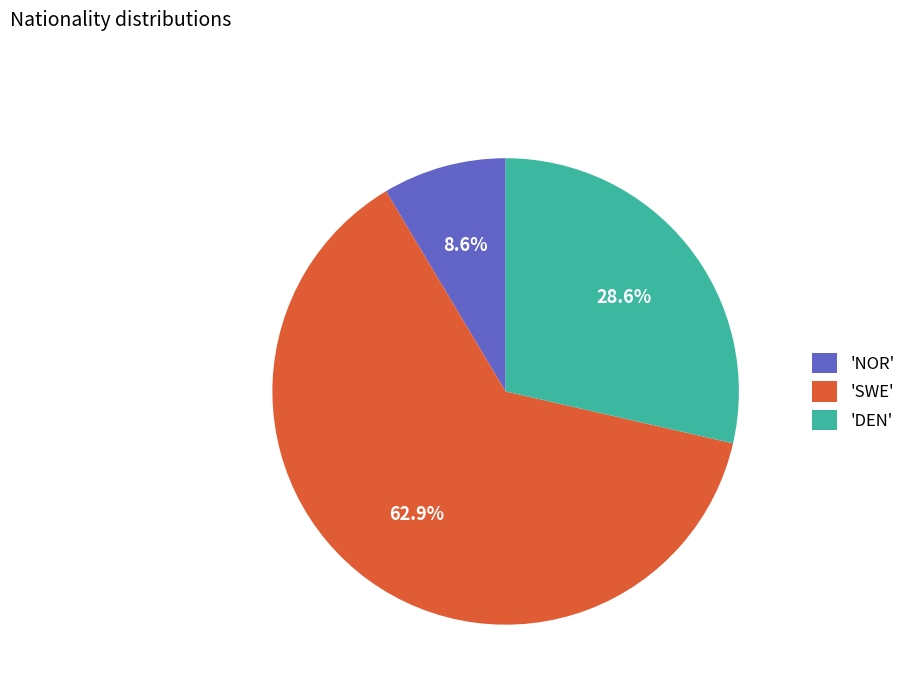

Does 'SWE' represent more than half of the total?

Yes